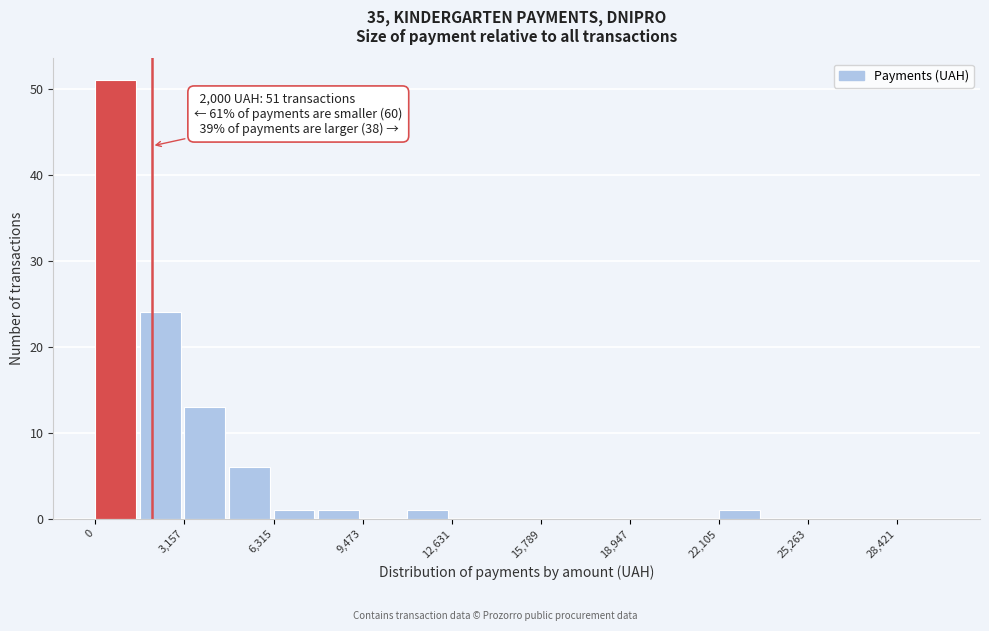

Around what value on the x-axis is the tallest bar? Give the approximate position of its centre, as read against the axis.

500